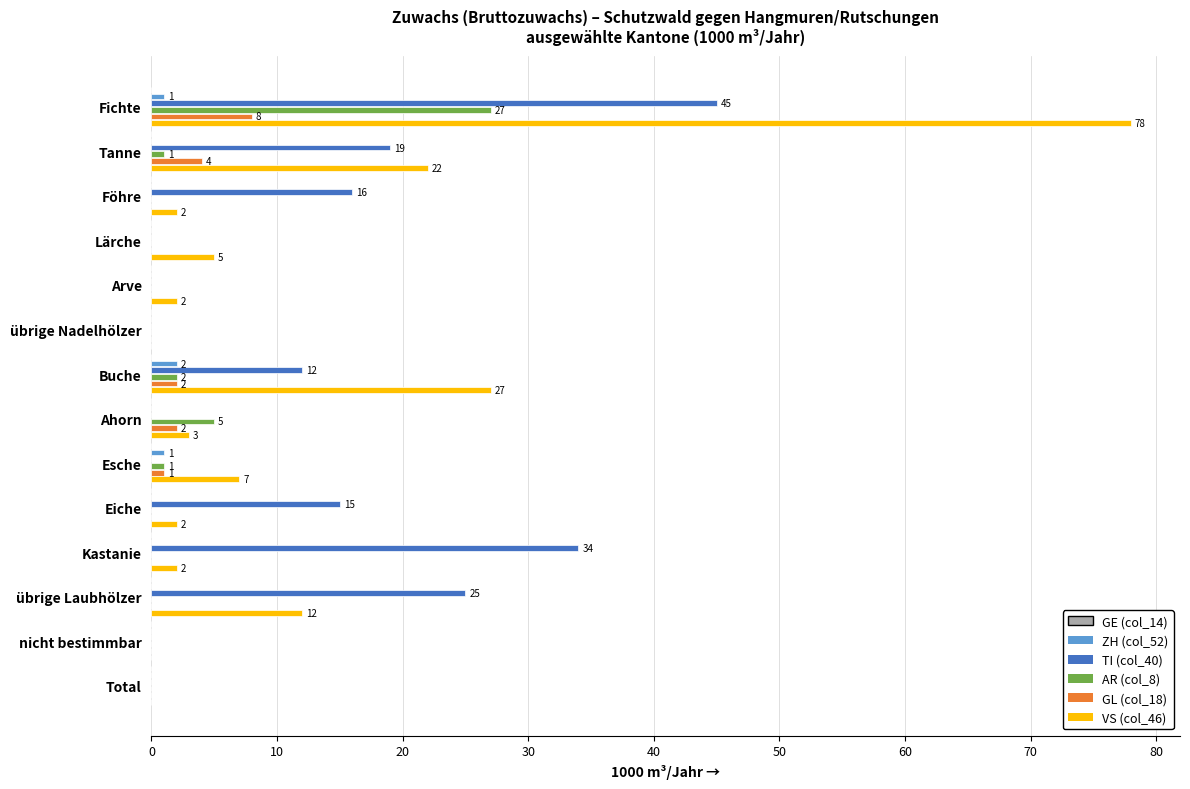

What is the sum of all TI (col_40) values?

166